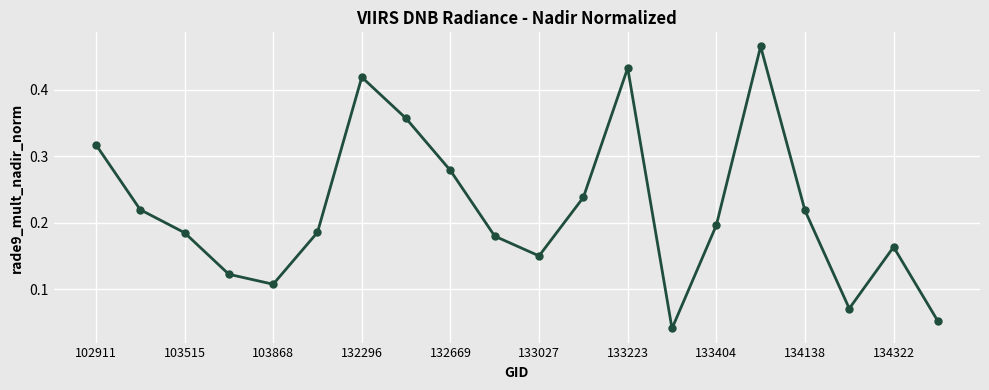

True or false: there are more than 2 points higher than both neighbors.

True